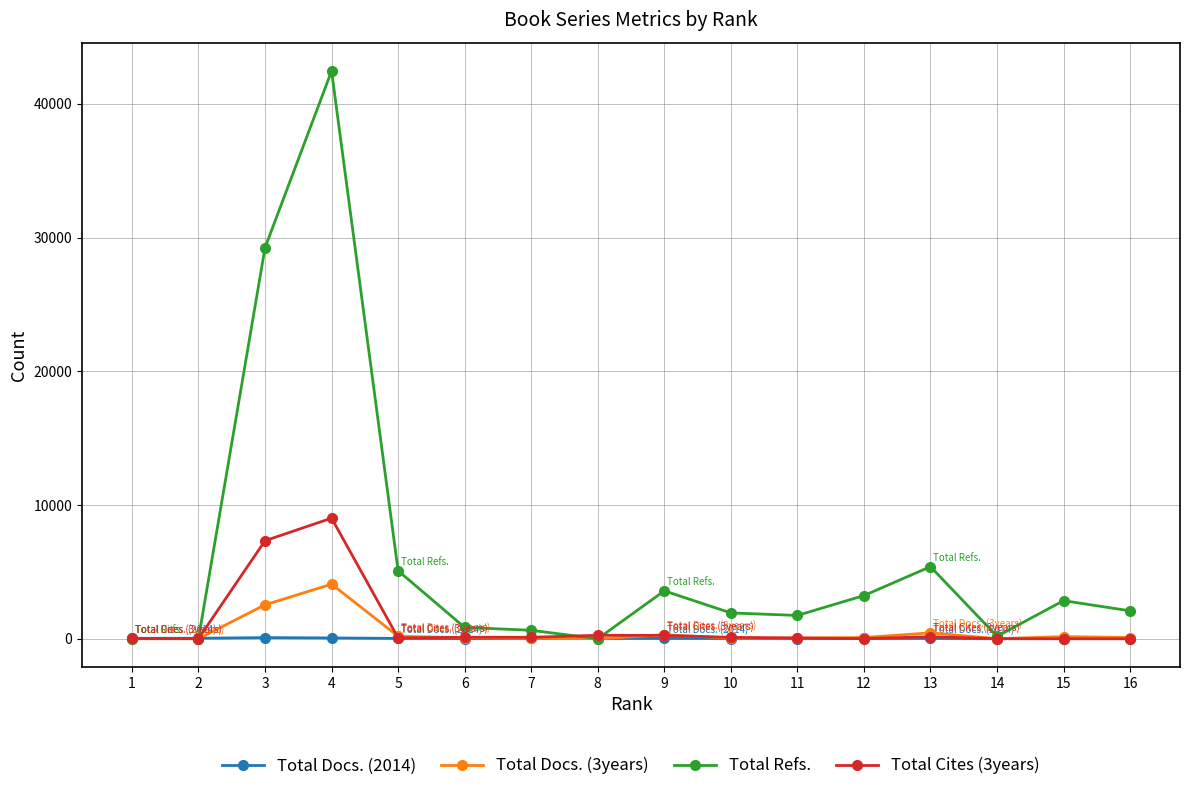

What are all the series names shown in the legend?

Total Docs. (2014), Total Docs. (3years), Total Refs., Total Cites (3years)